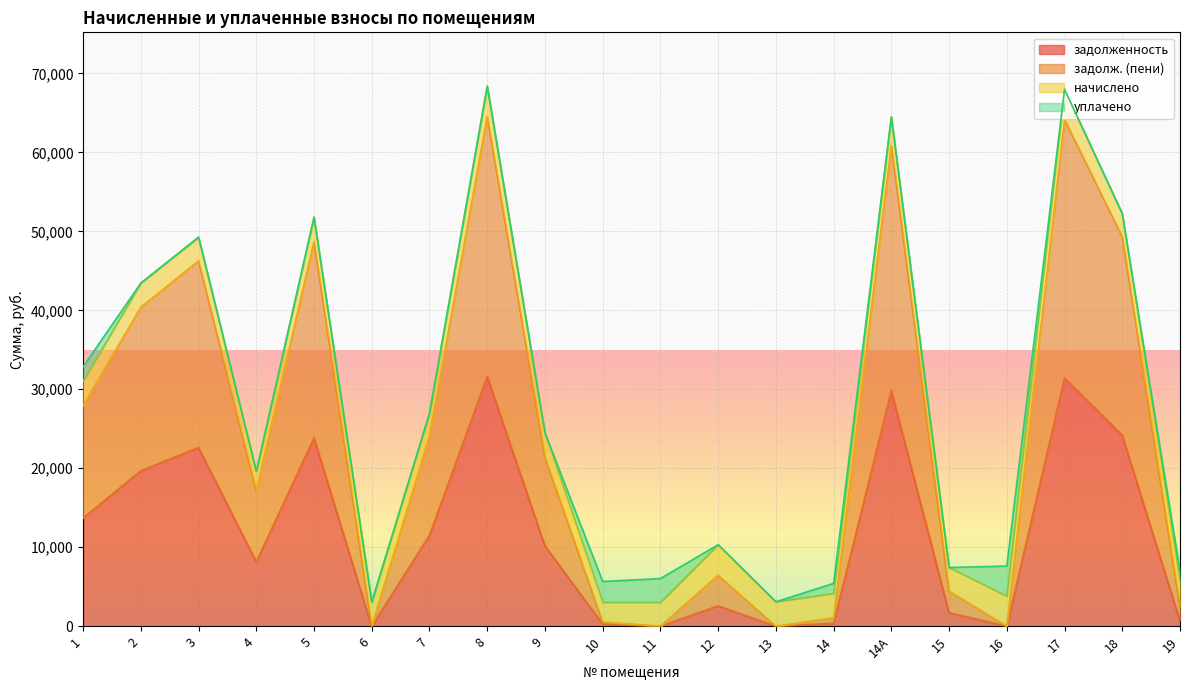

What position from the right is 9?

12